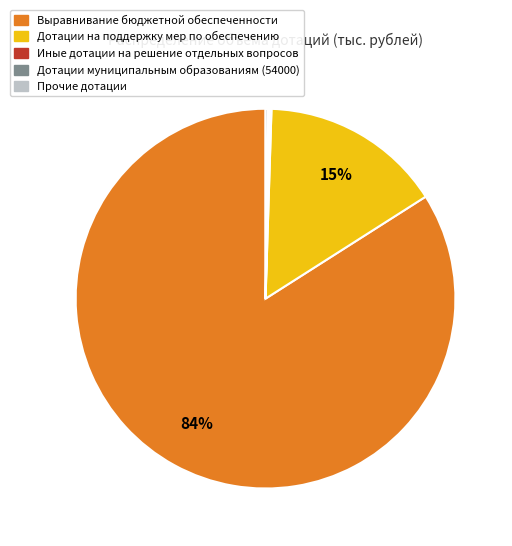

Which category has the biggest portion of the pie?

Выравнивание бюджетной обеспеченности